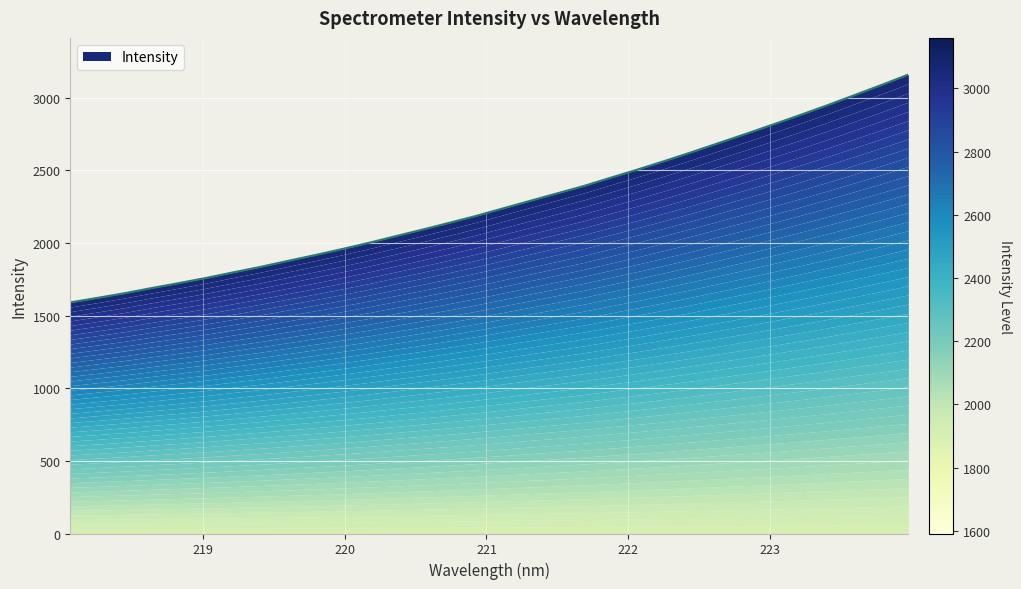

Is it true that the value at 219.589 is 1162.6?

False